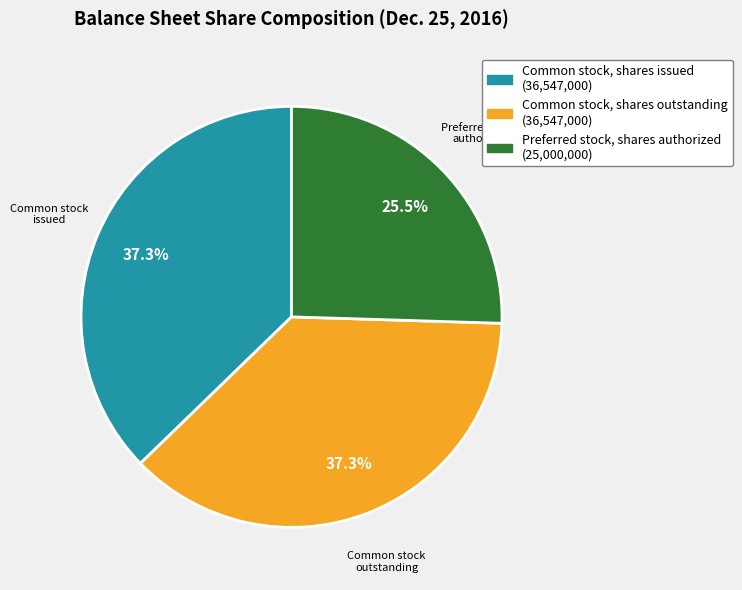

Which has a higher value, Preferred stock authorized or Common stock outstanding?

Common stock outstanding